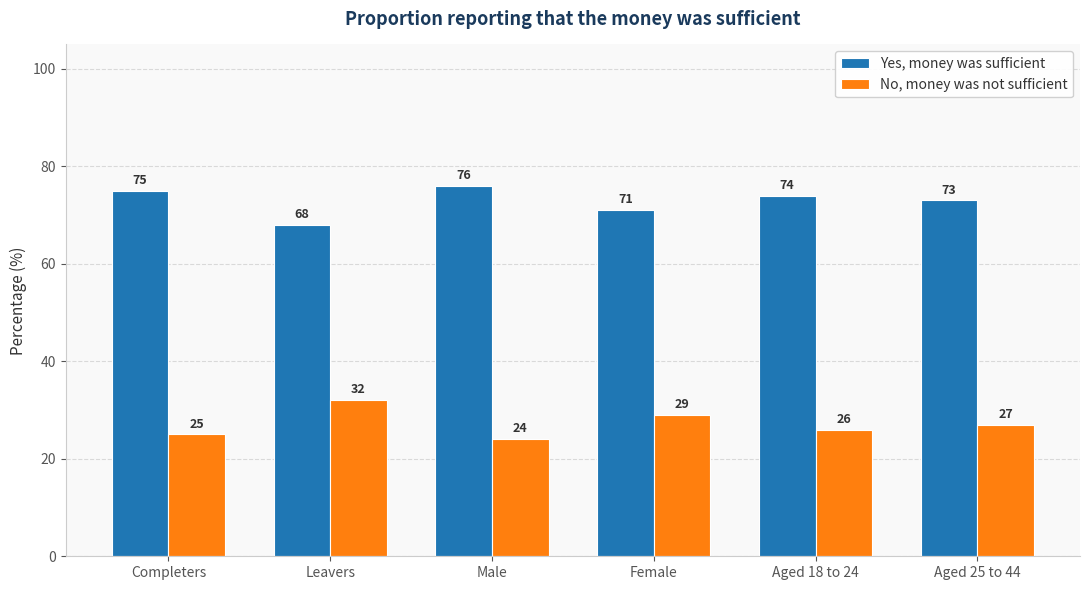

What are all the series names shown in the legend?

Yes, money was sufficient, No, money was not sufficient